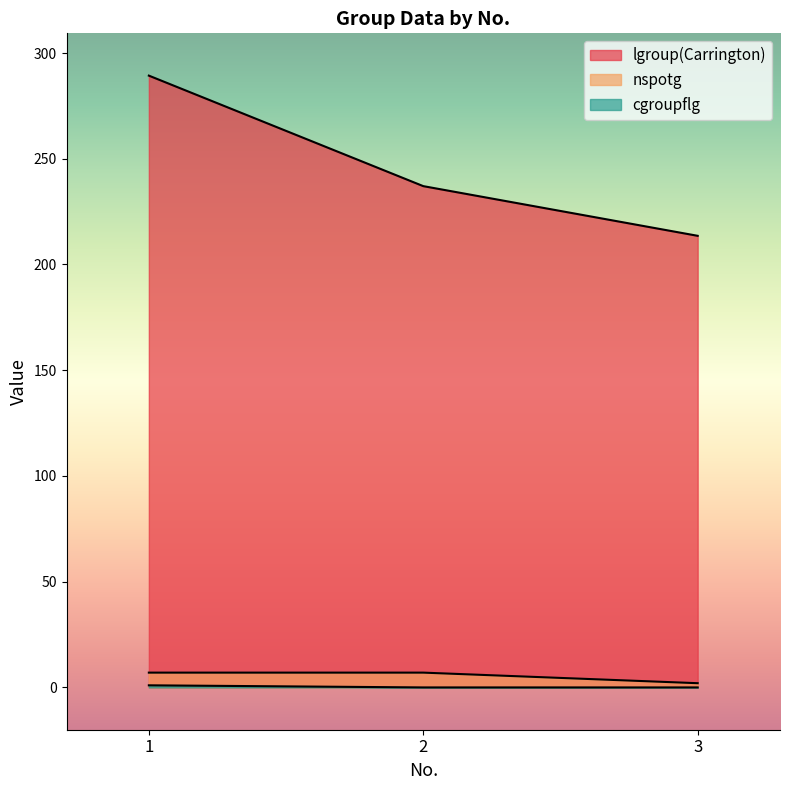

Between 1 and 3, which series saw the biggest shift?

lgroup(Carrington)